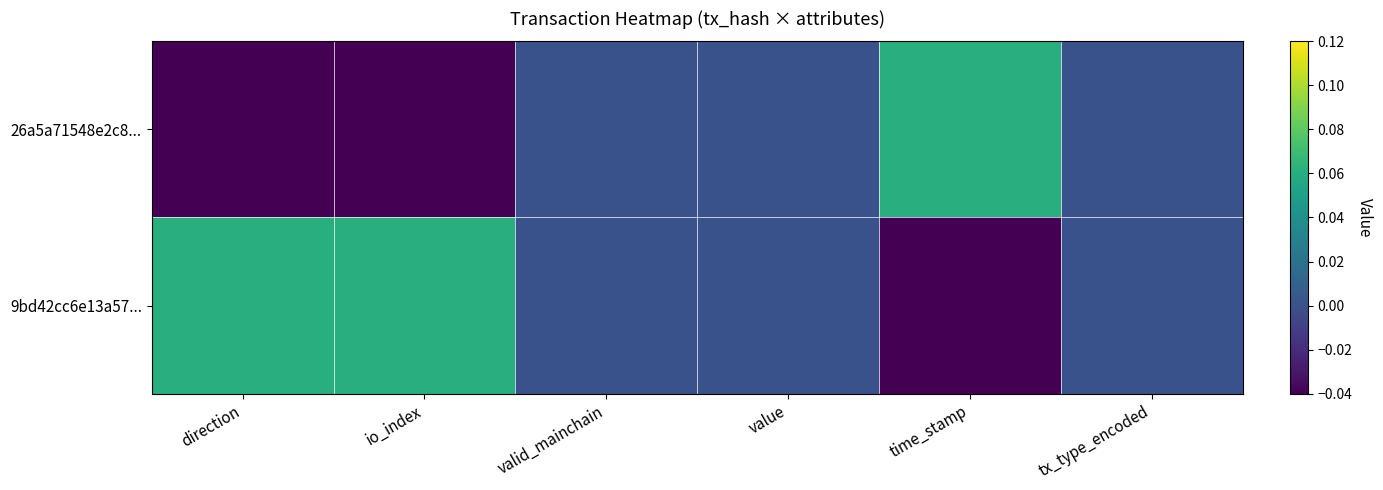

Which category has the highest value across all series?

time_stamp